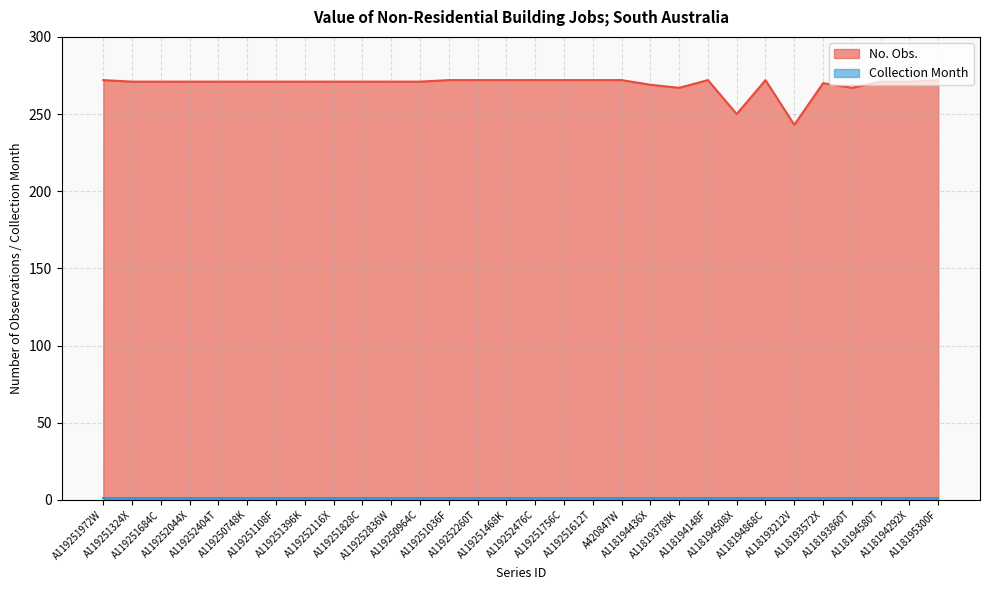

List the labels in order of value, largest first.

A119251972W, A119251036F, A119252260T, A119251468K, A119252476C, A119251756C, A119251612T, A420847W, A118194148F, A118194868C, A118195300F, A119251324X, A119251684C, A119252044X, A119252404T, A119250748K, A119251108F, A119251396K, A119252116X, A119251828C, A119252836W, A119250964C, A118194580T, A118194292X, A118193572X, A118194436X, A118193788K, A118193860T, A118194508X, A118193212V